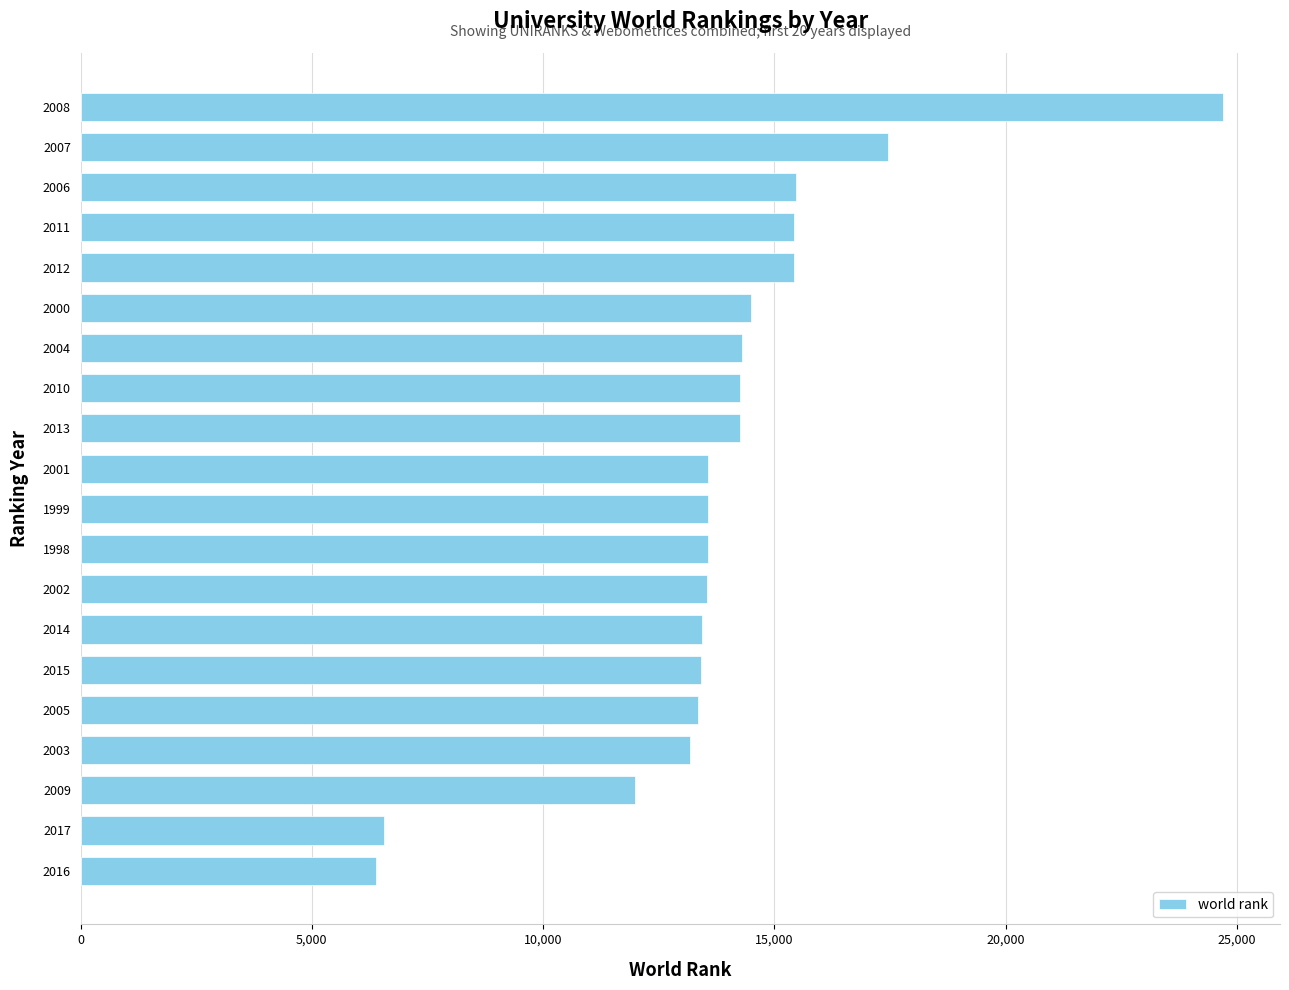

What is the difference between the maximum and minimum values?

18306